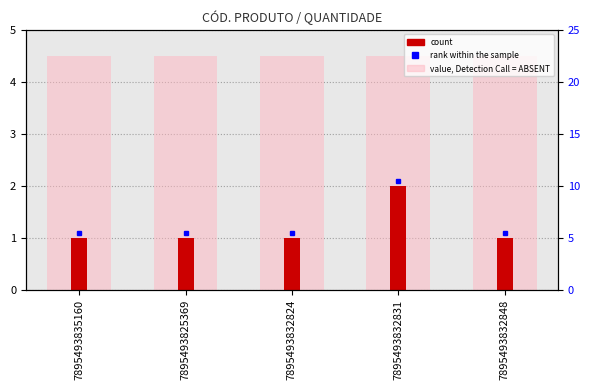

Between 7895493825369 and 7895493832824, which is larger?

7895493825369